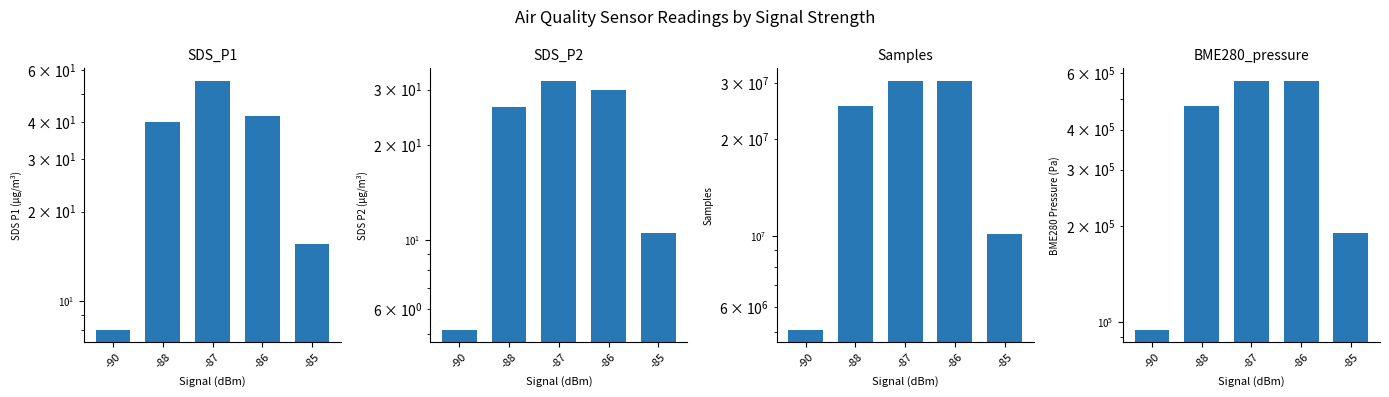

Reading left to right, extract all data points from this chart.

SDS_P1: -90=8.0	-88=40.2	-87=55.2	-86=42.0	-85=15.6
SDS_P2: -90=5.2	-88=26.3	-87=32.0	-86=29.8	-85=10.5
Samples: -90=5086382.0	-88=25404964.0	-87=30454071.0	-86=30455212.0	-85=10154865.0
BME280_pressure: -90=94815.8	-88=474059.3	-87=568856.1	-86=568893.7	-85=189623.6